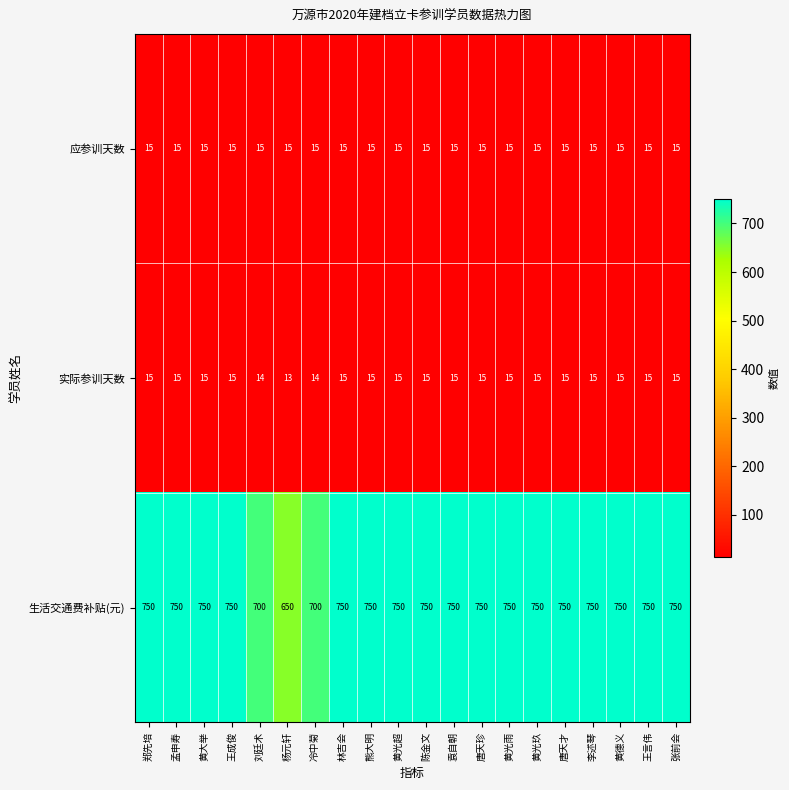

Is it true that 应参训天数 equals 15 at 熊大明?

True